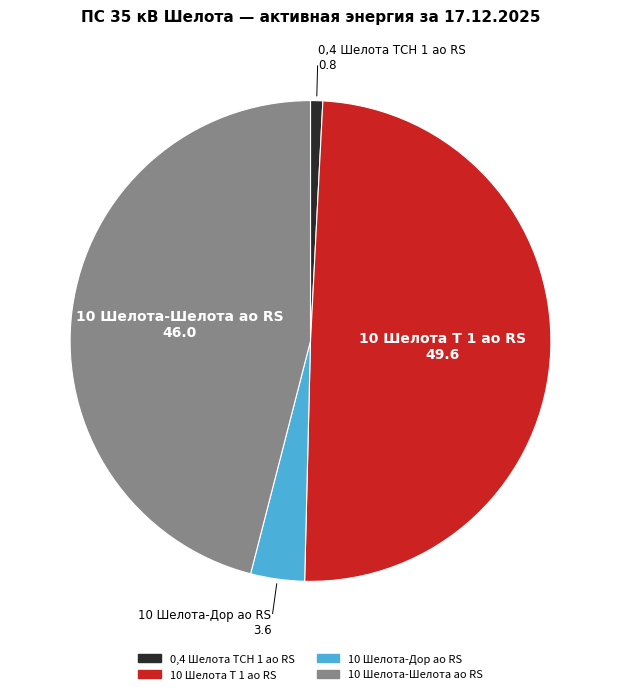

Is 10 Шелота-Шелота ао RS the majority of the pie?

No